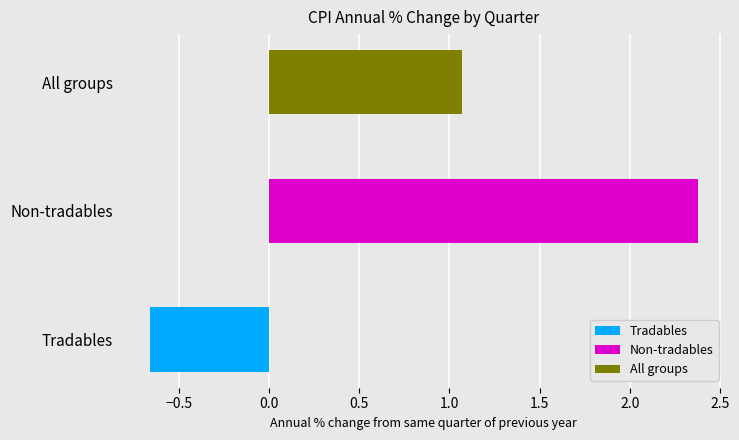

List the series in order of their peak value, lowest first.

Tradables, All groups, Non-tradables